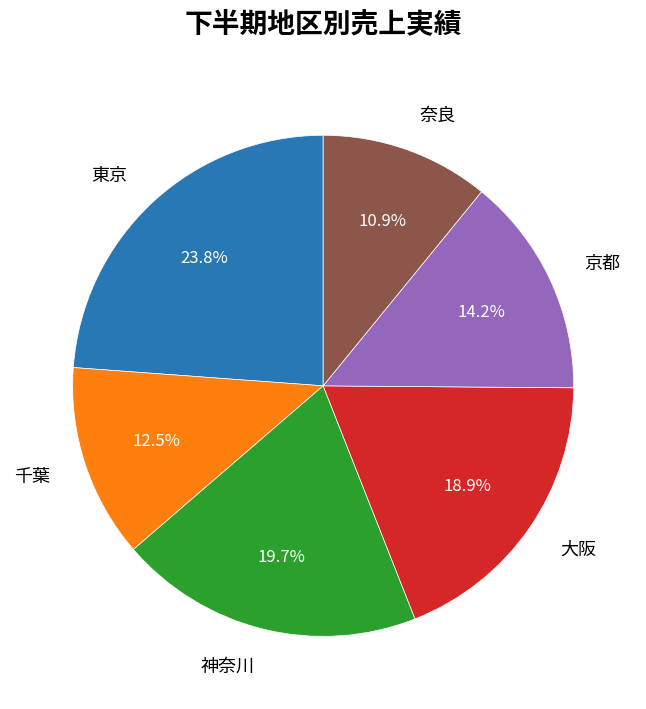

To the nearest percent, what portion does 大阪 represent?

19%